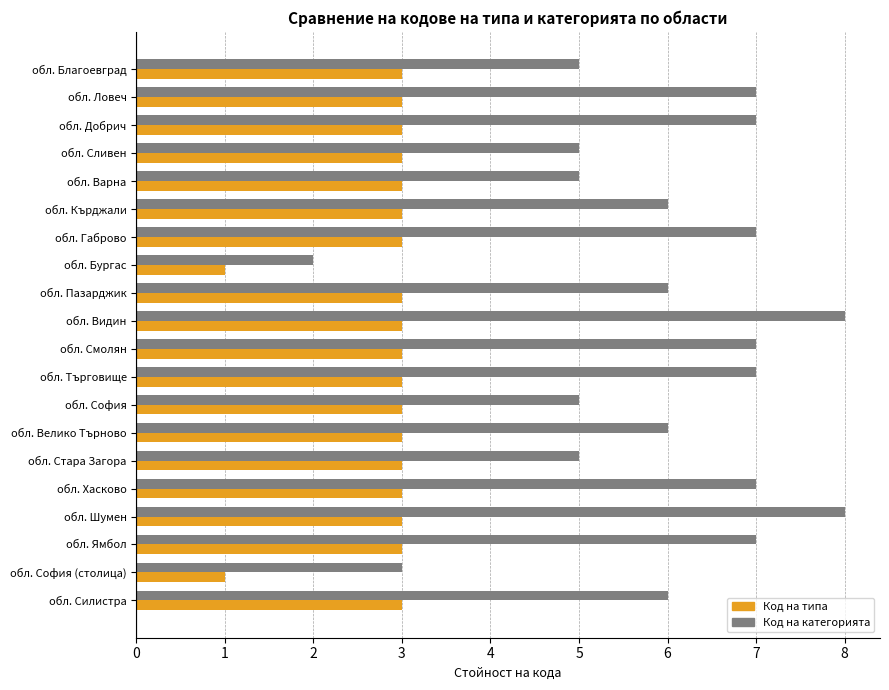

Is the value of Код на категорията at обл. Варна greater than the value of Код на типа at обл. Силистра?

Yes